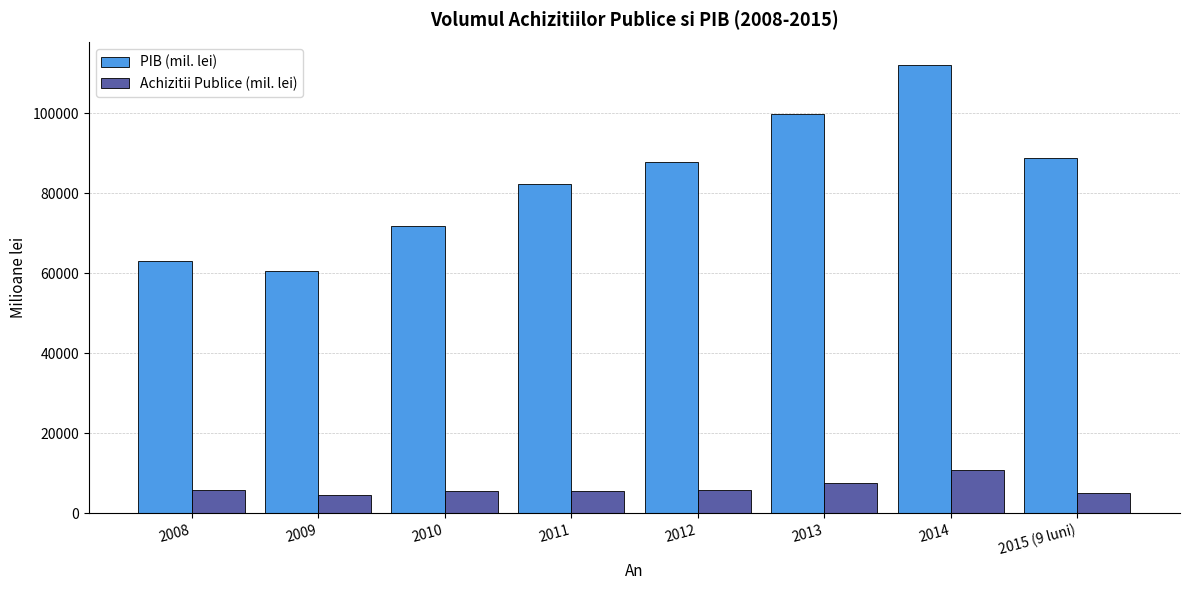

What is the sum of all PIB (mil. lei) values?

666202.0